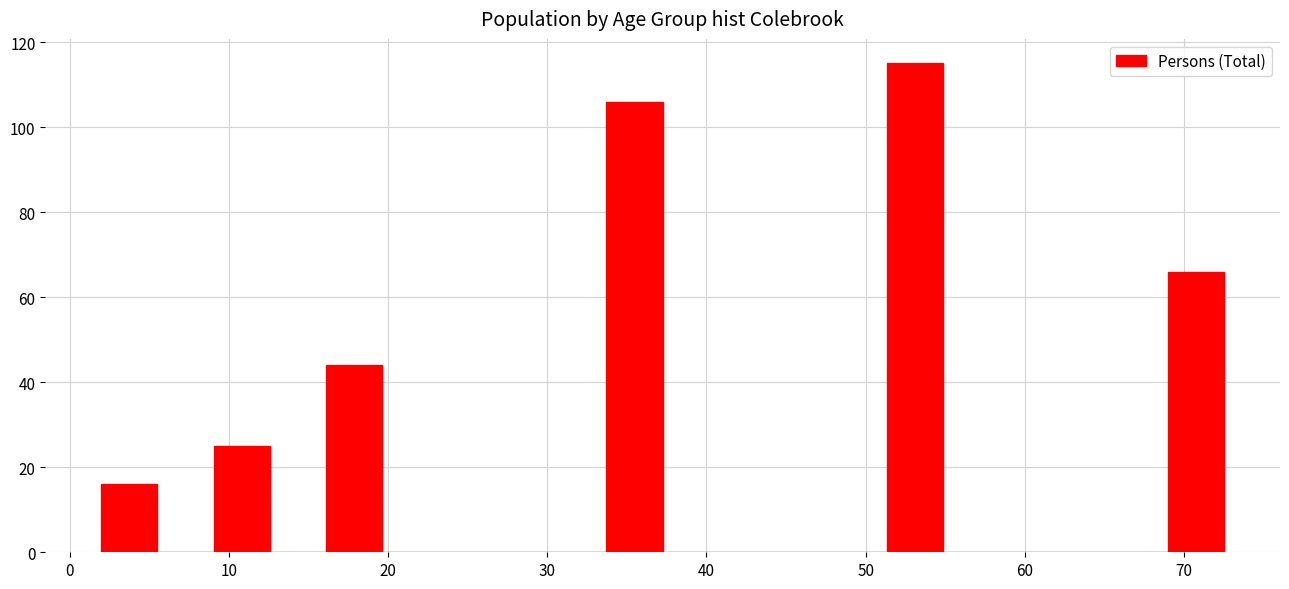

Read against the x-axis, roughly where is the centre of the tallest bar?

53